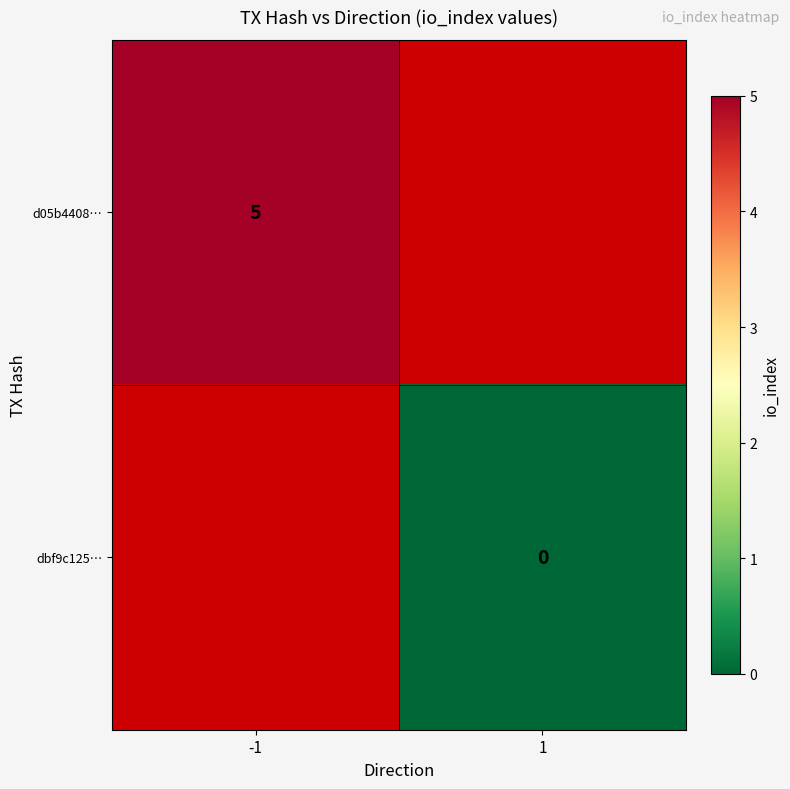

The d05b4408… series shows 5 at -1. True or false?

True